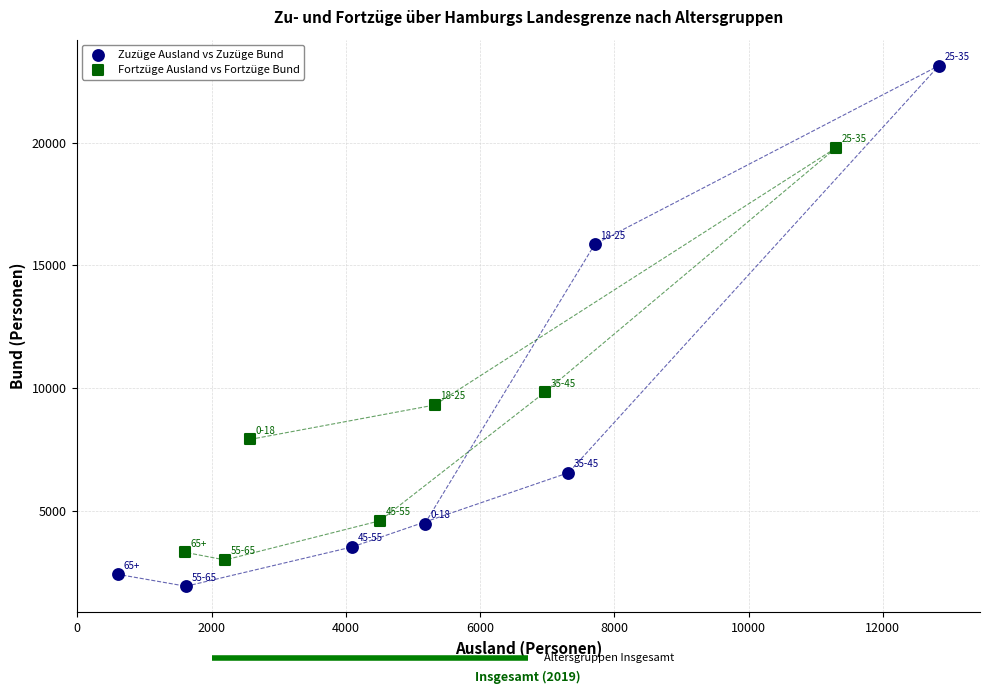

Which series contains the lowest Y value?

Zuzüge Ausland vs Zuzüge Bund